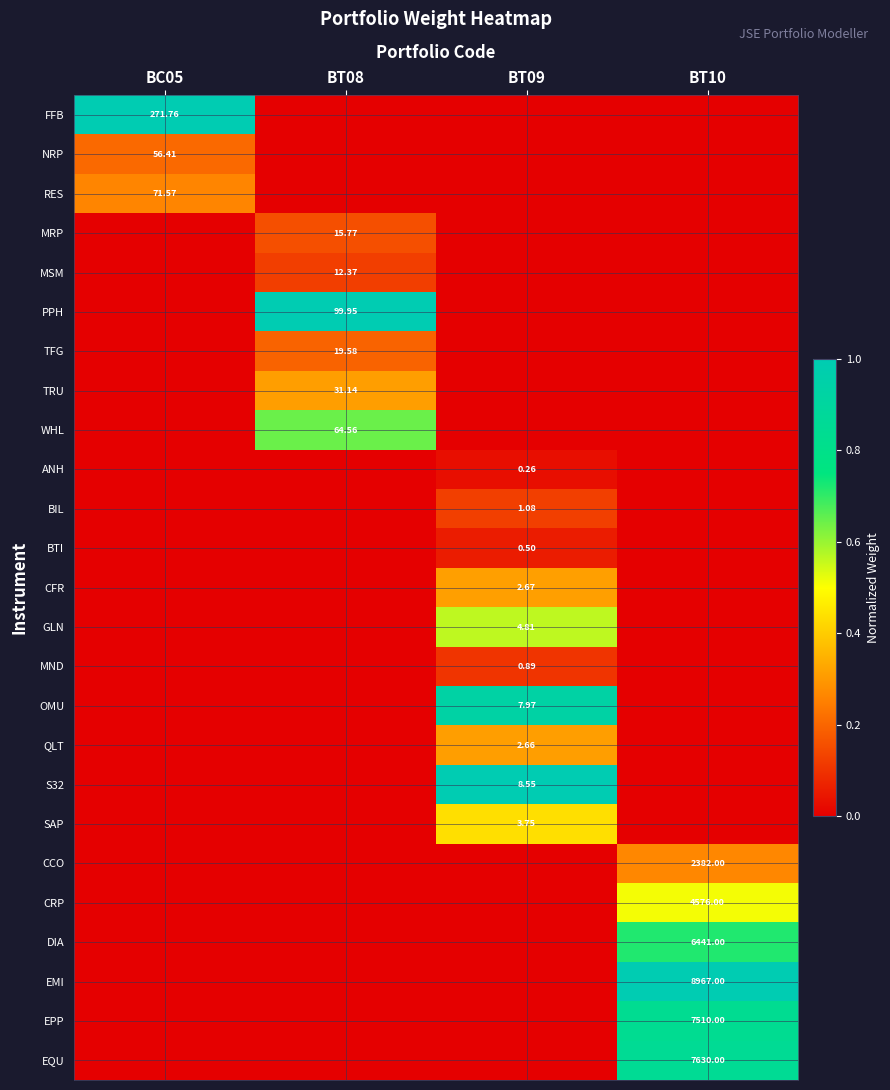

Where is ANH nearest to the value 0?

BC05